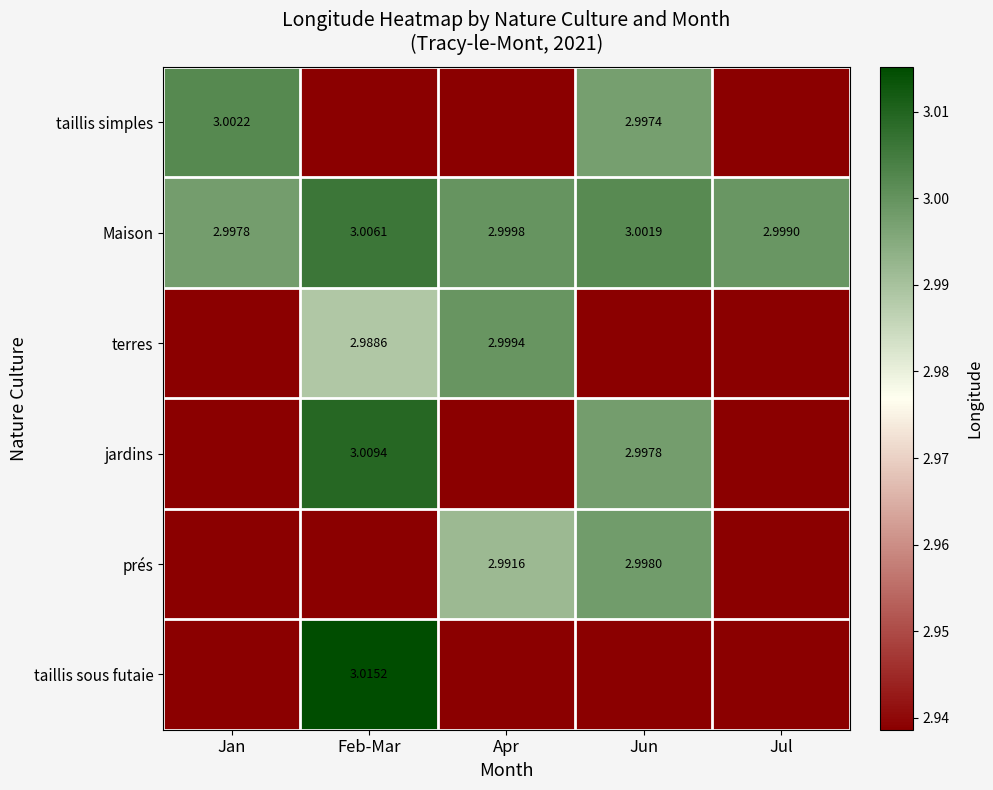

Where is Maison nearest to the value 3?

Apr